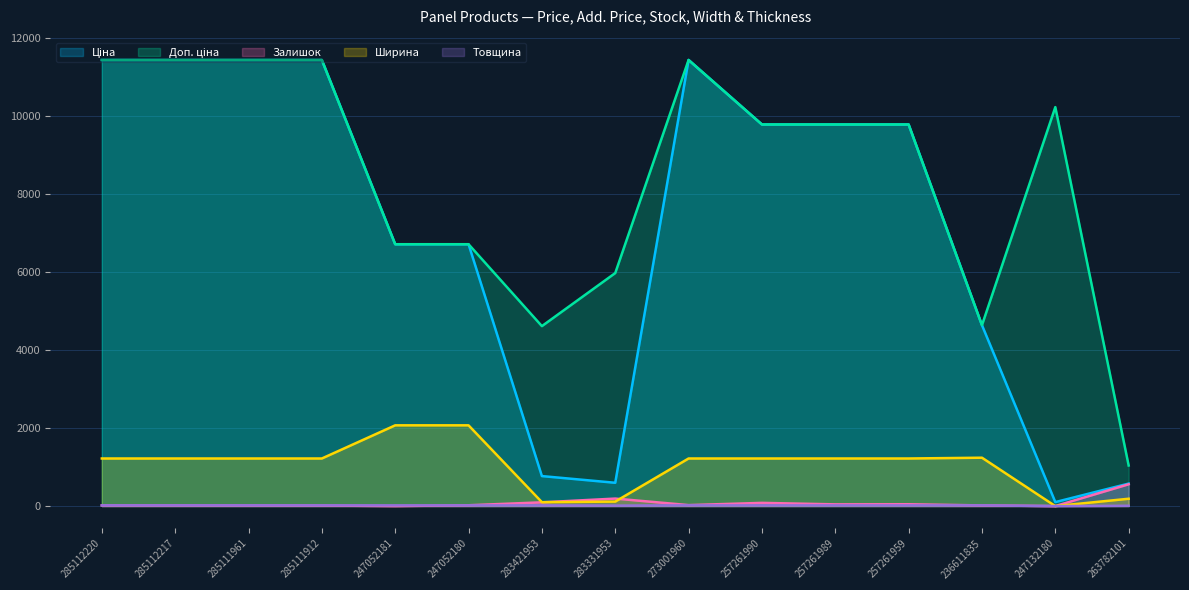

How many lines are shown in the chart?

5